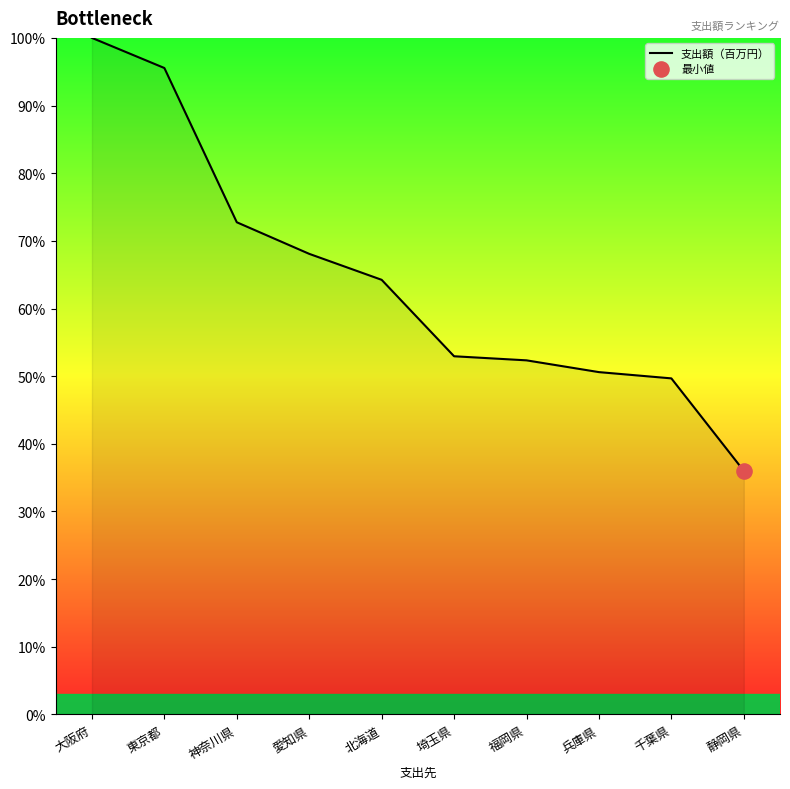

What is the change in value from 兵庫県 to 静岡県?

-14.6